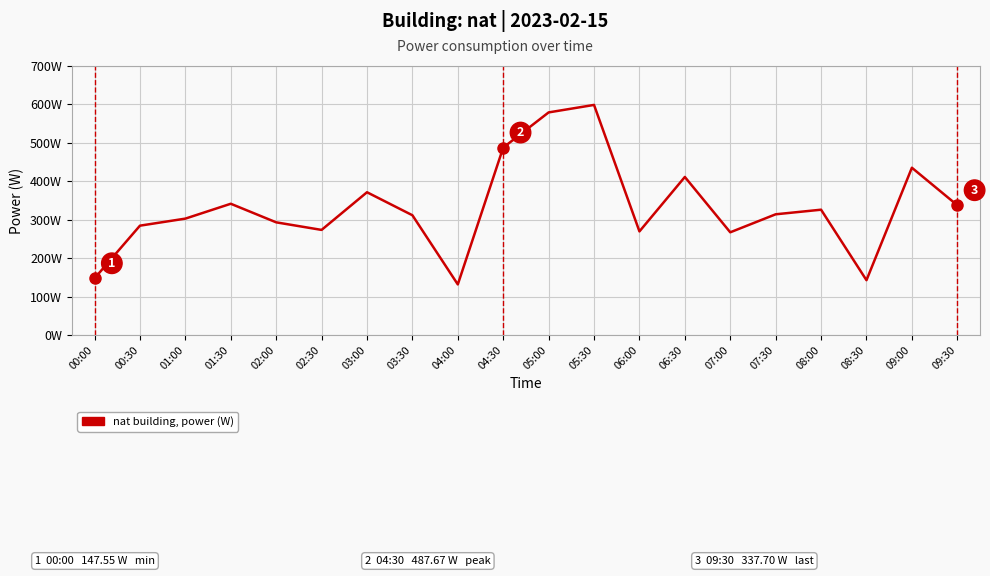

Where is the first local minimum?

02:30